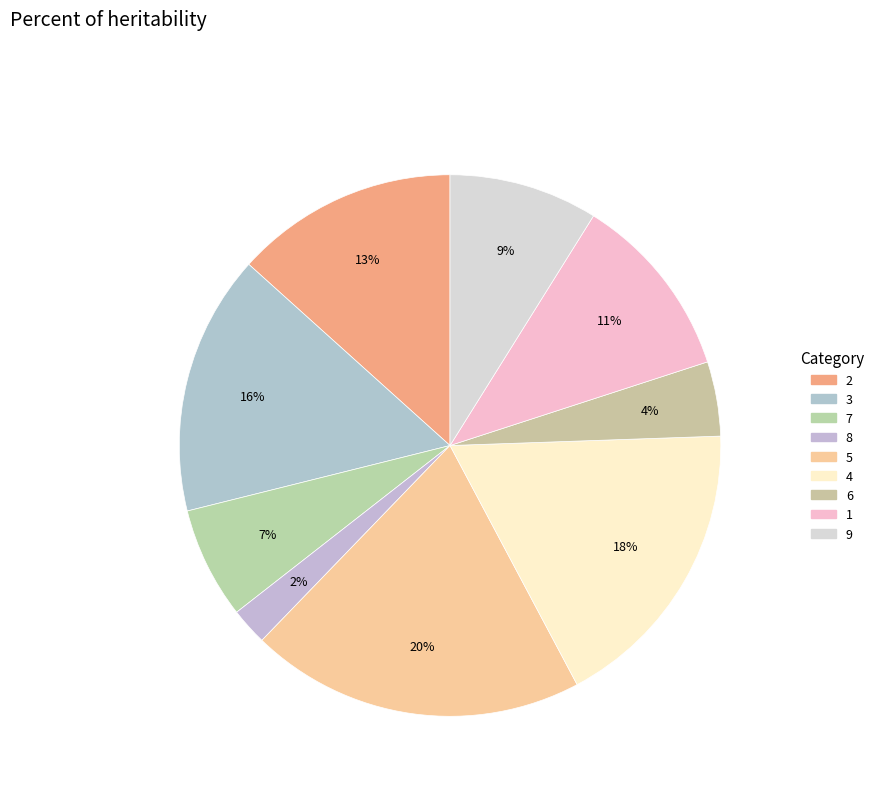

Approximately how many times larger is the value at 3 compared to 2?

1.2